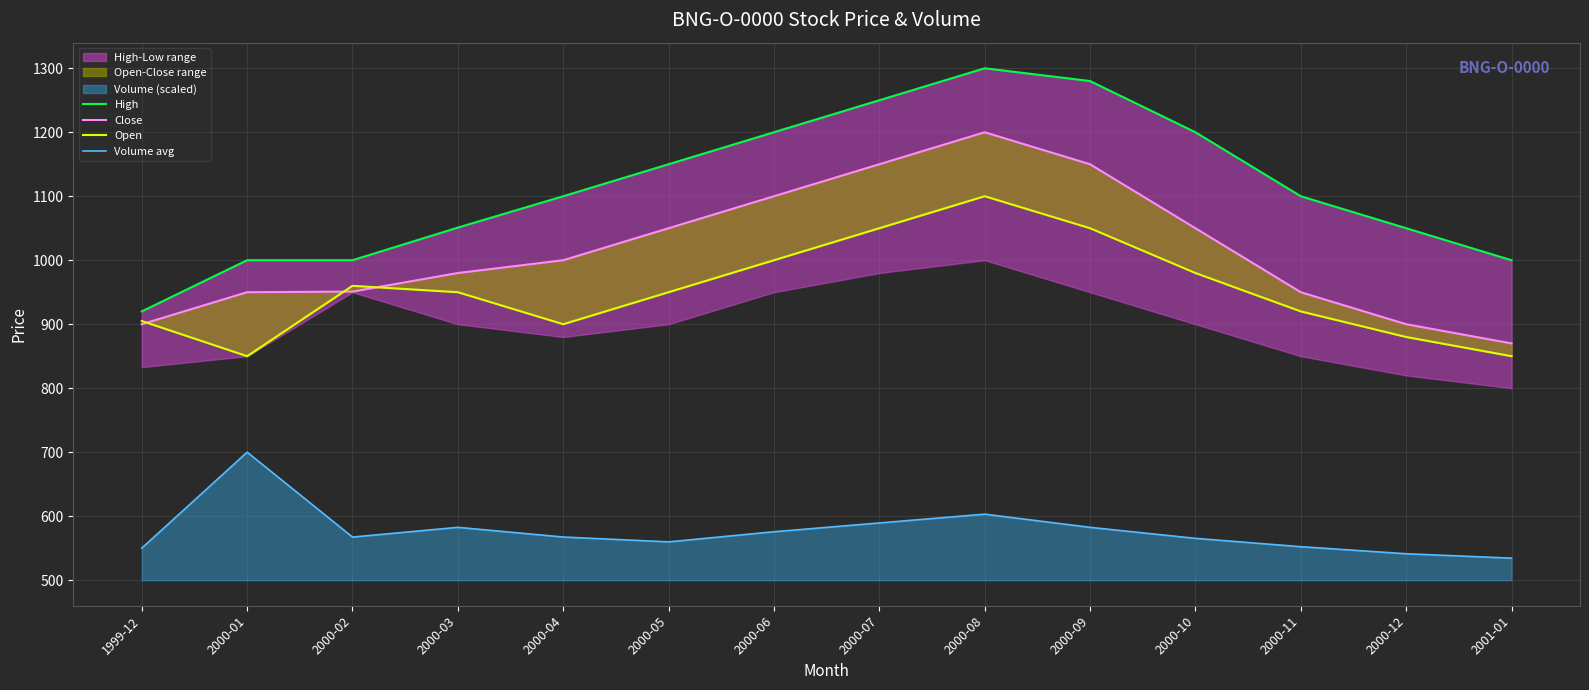

True or false: Volume avg and Open cross at least once.

False